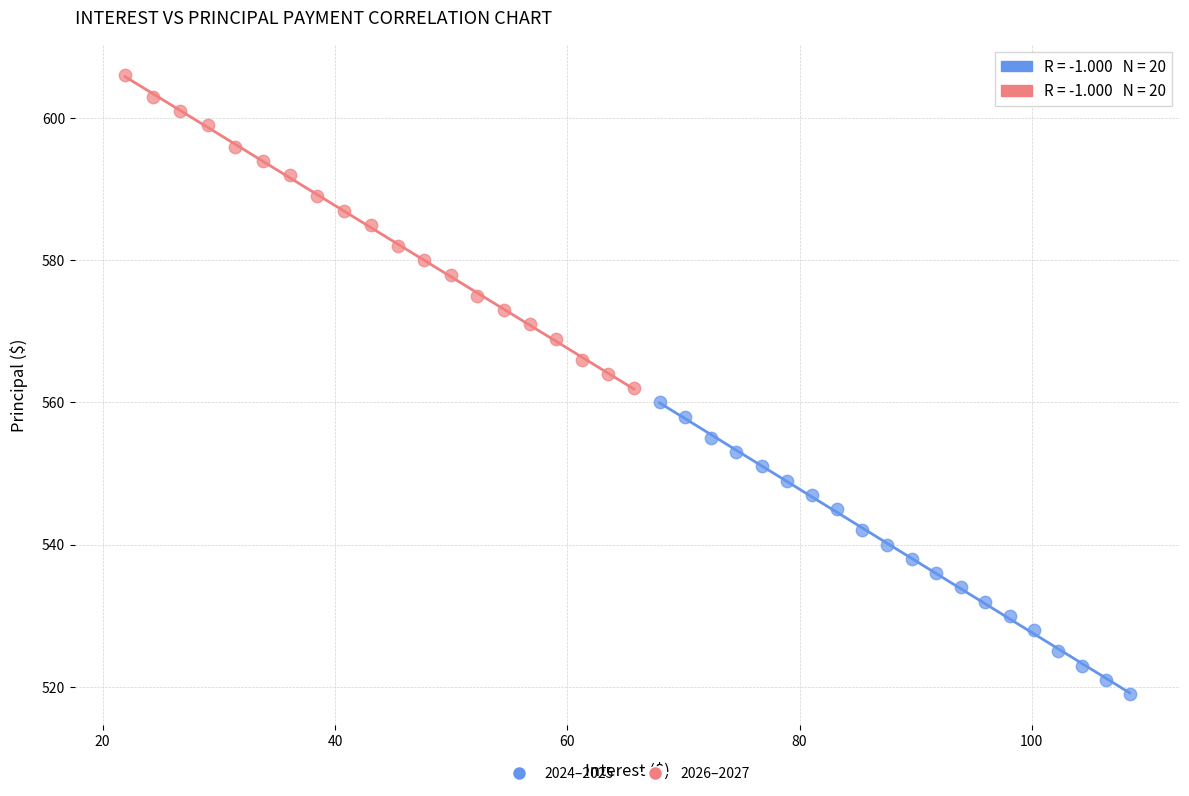

Which series has the widest spread of Y values?

2026–2027